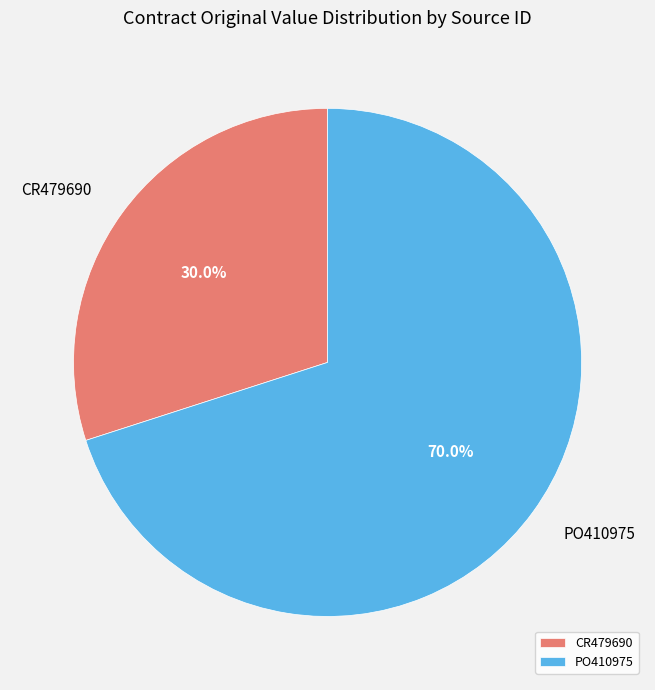

How many slices are in this pie chart?

2